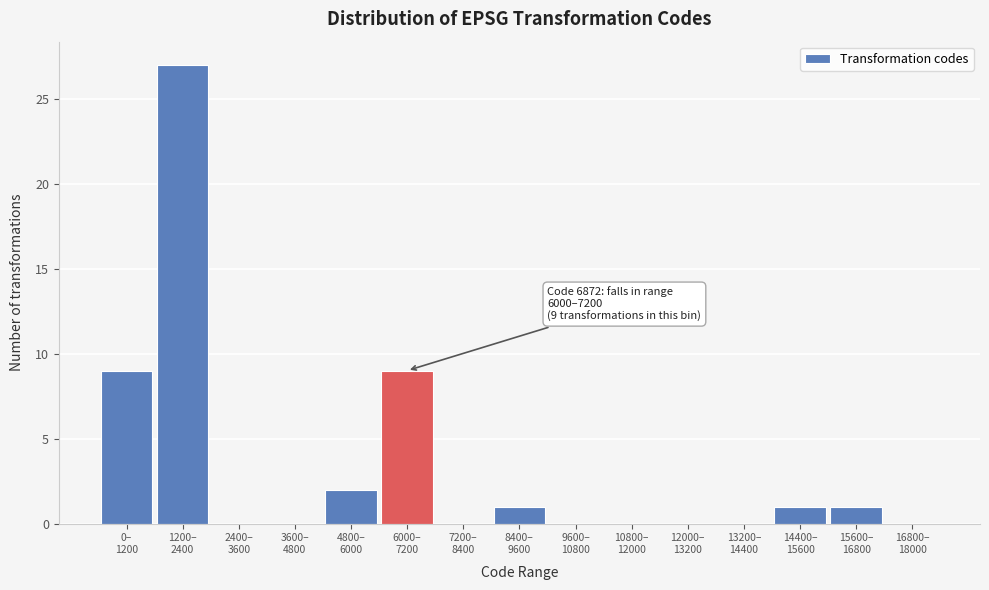

What is the greatest value displayed?

27